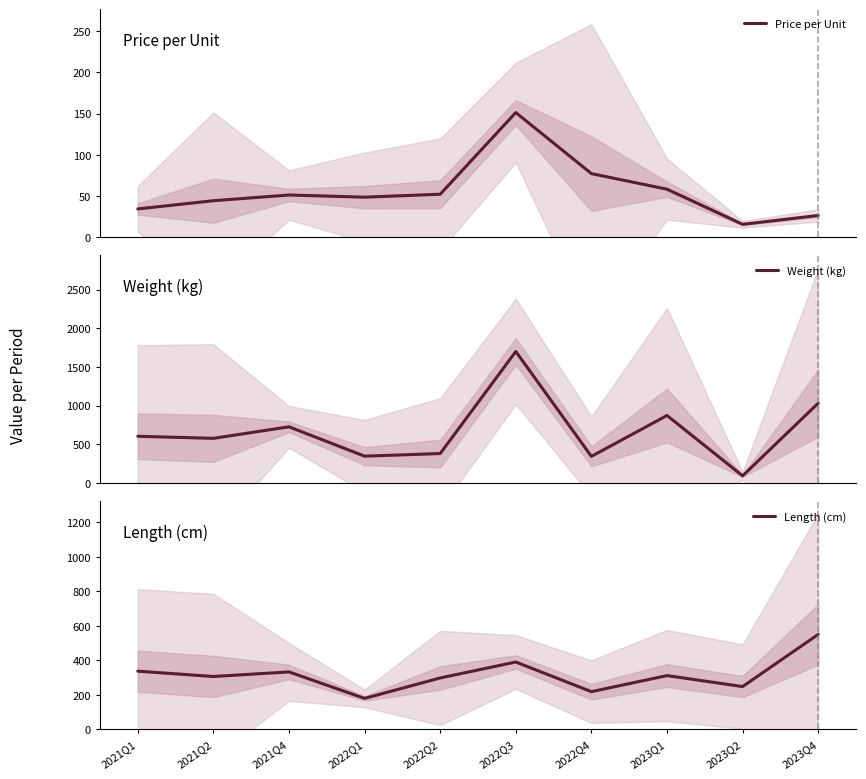

How many interior local valleys does the Price per Unit series have?

2